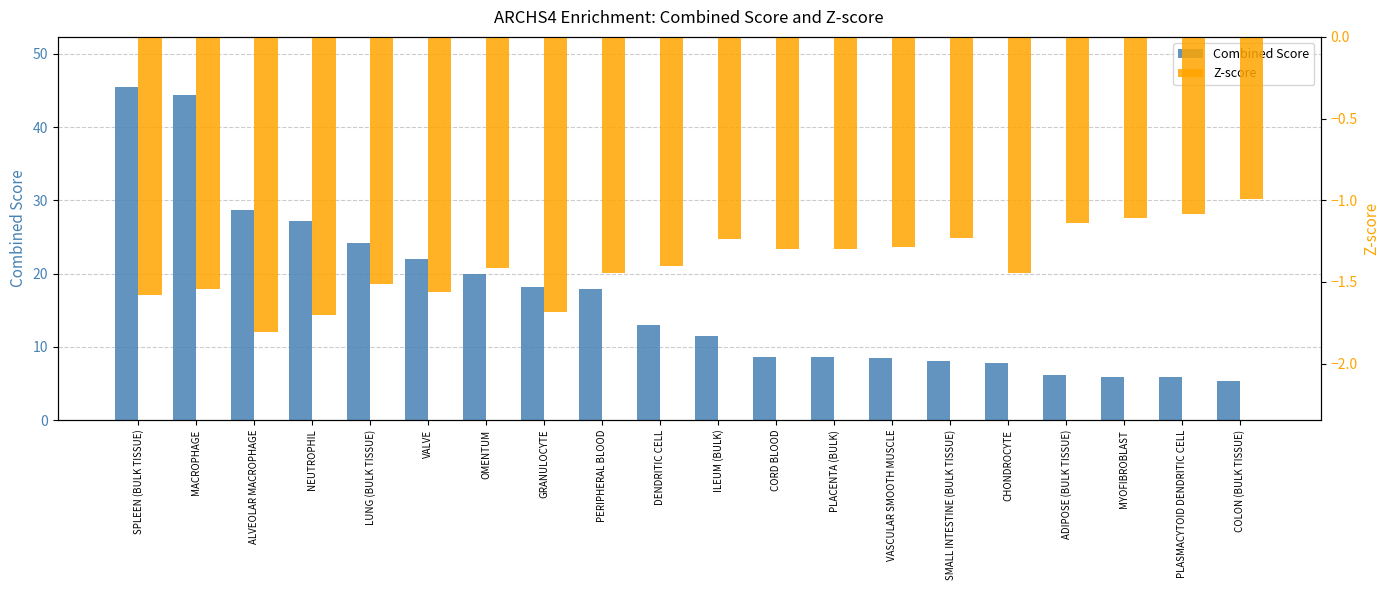

At which label does Combined Score first exceed 13?

SPLEEN (BULK TISSUE)